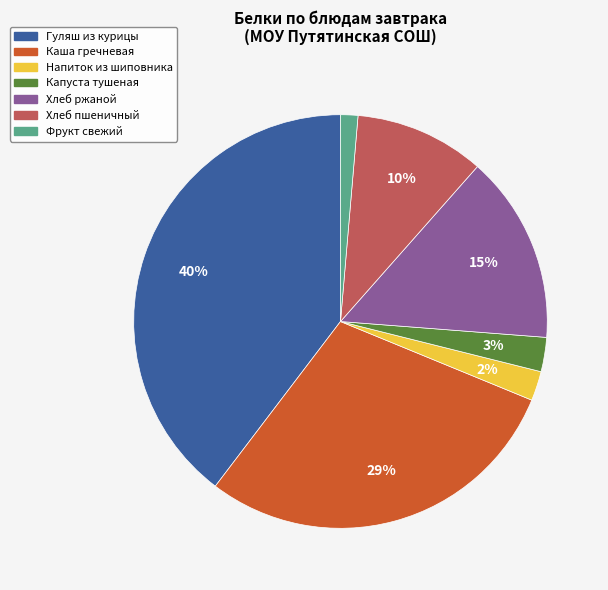

Is there any slice that represents more than half of the pie?

No